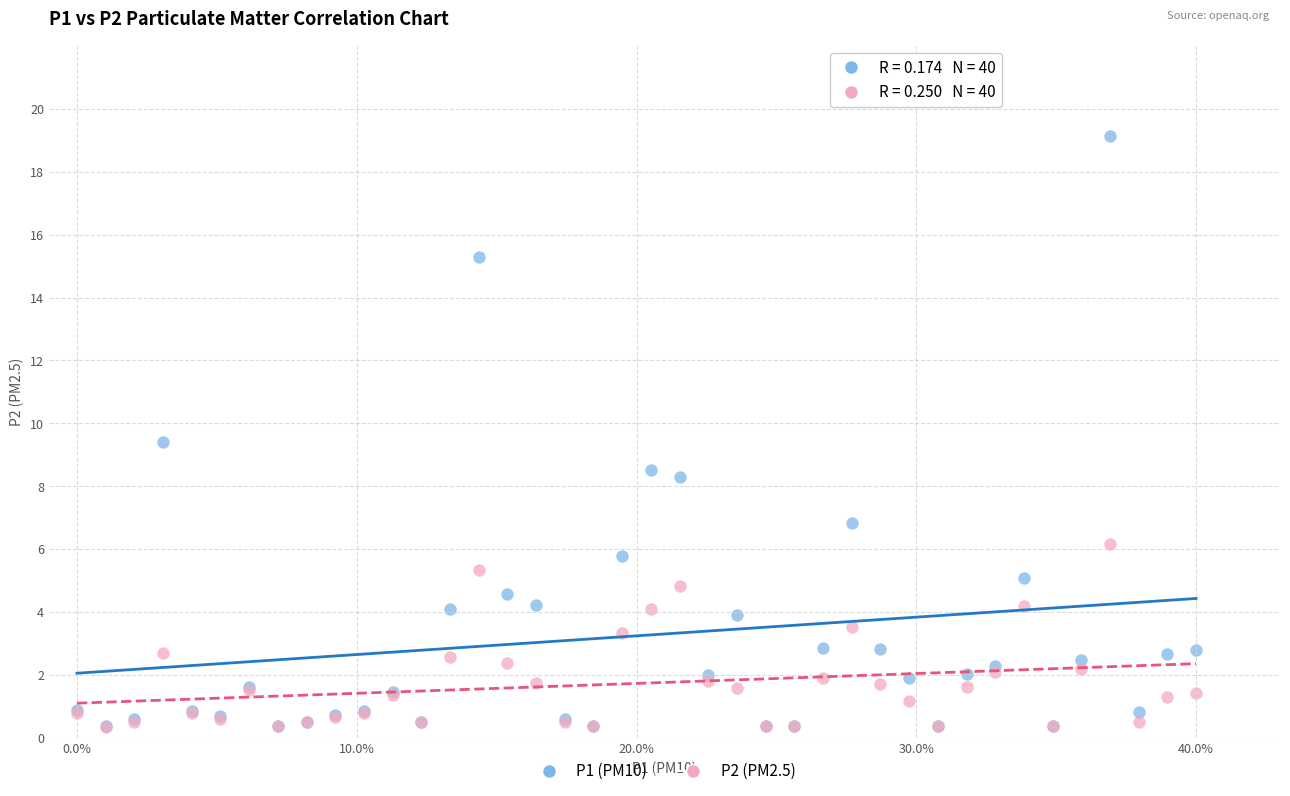

What are all the series names shown in the legend?

P1 (PM10), P2 (PM2.5)